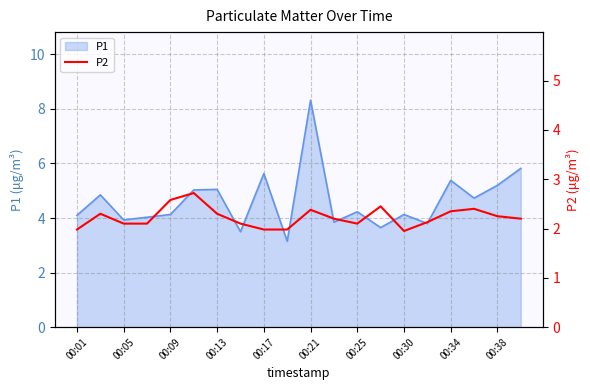

What is the difference between the maximum and minimum values?

0.8